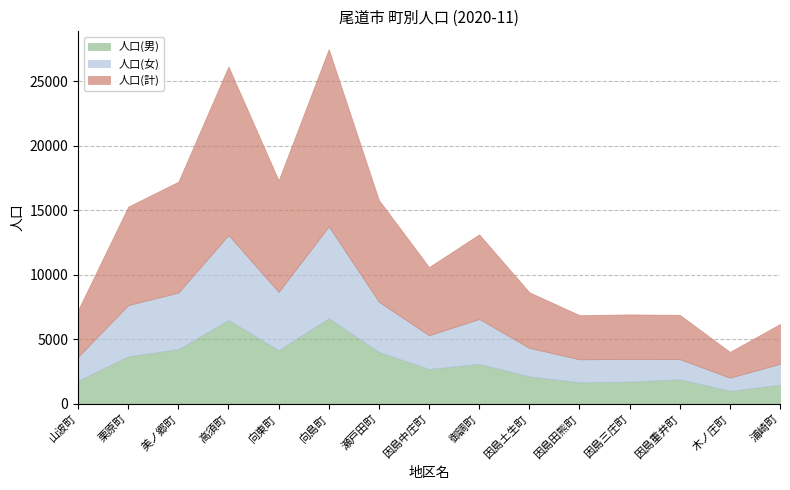

True or false: 人口(男) and 人口(計) cross at least once.

False